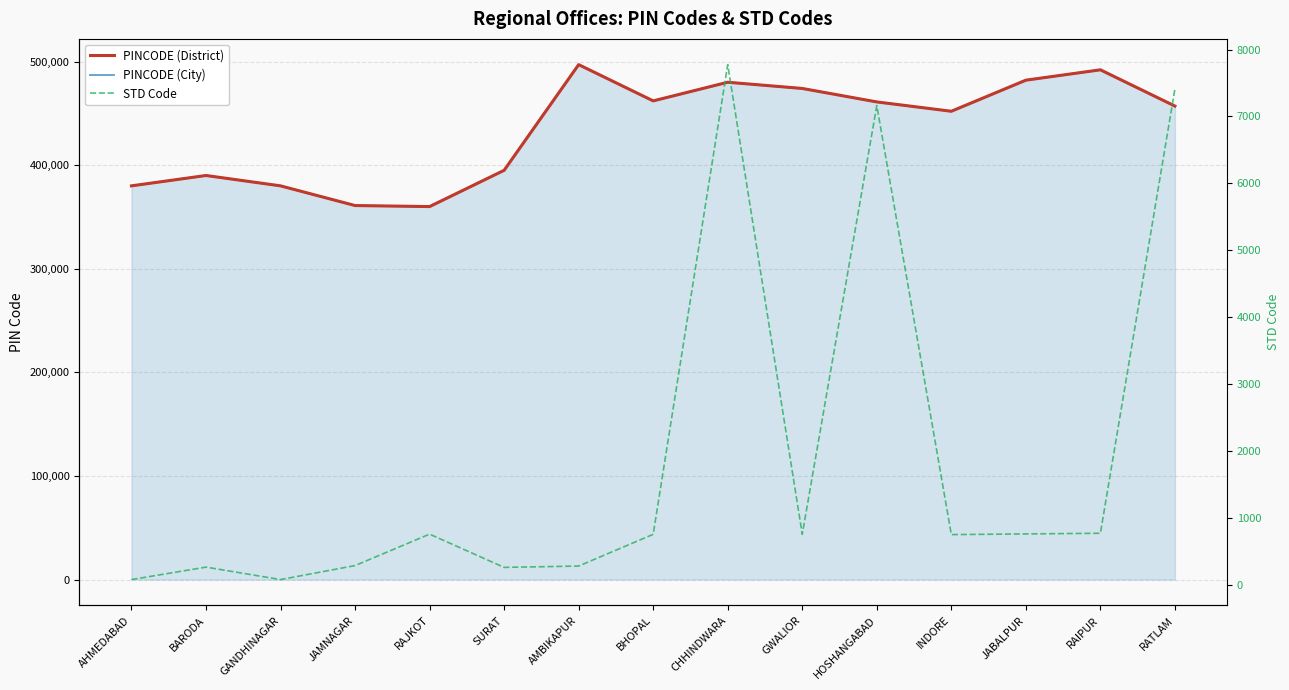

What are all the series names shown in the legend?

PINCODE (District), PINCODE (City), STD Code